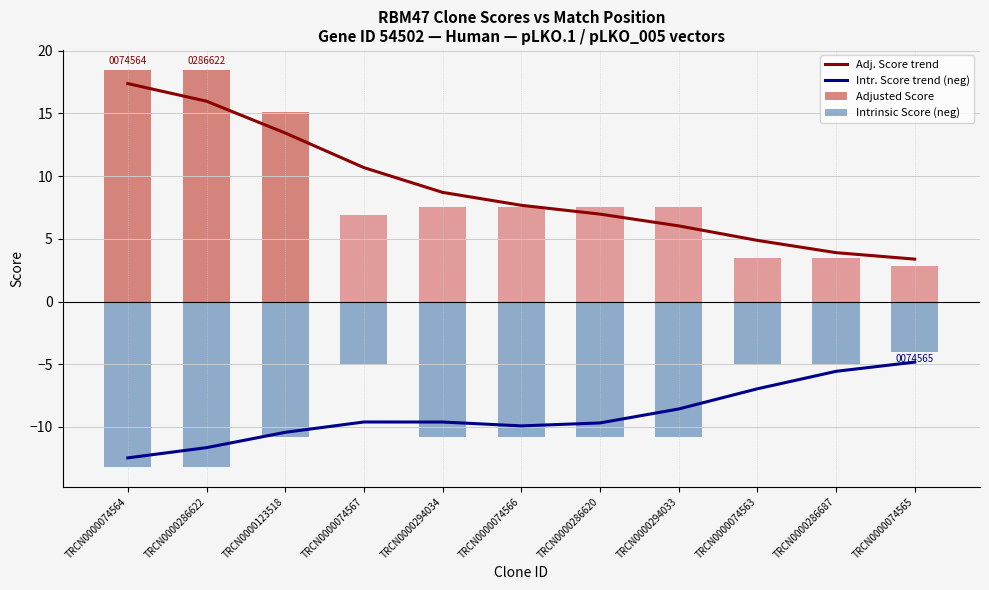

Where is Adj. Score trend nearest to the value 10?

TRCN0000074567